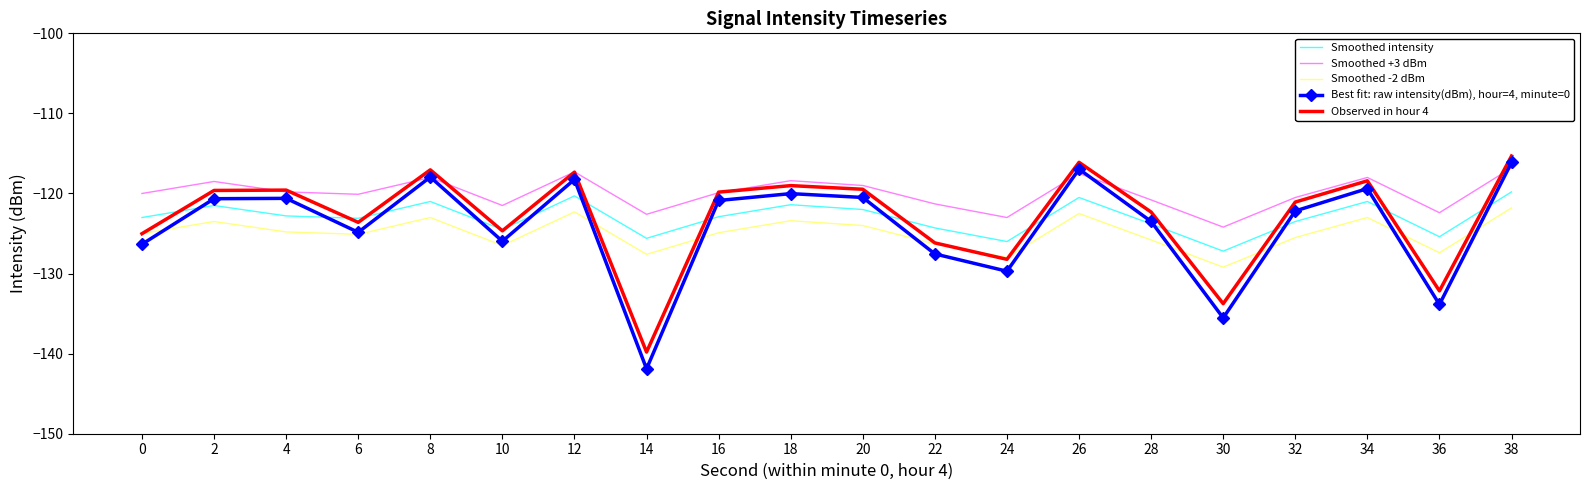

The value of Smoothed +3 dBm at 12 is -117.3. True or false?

True